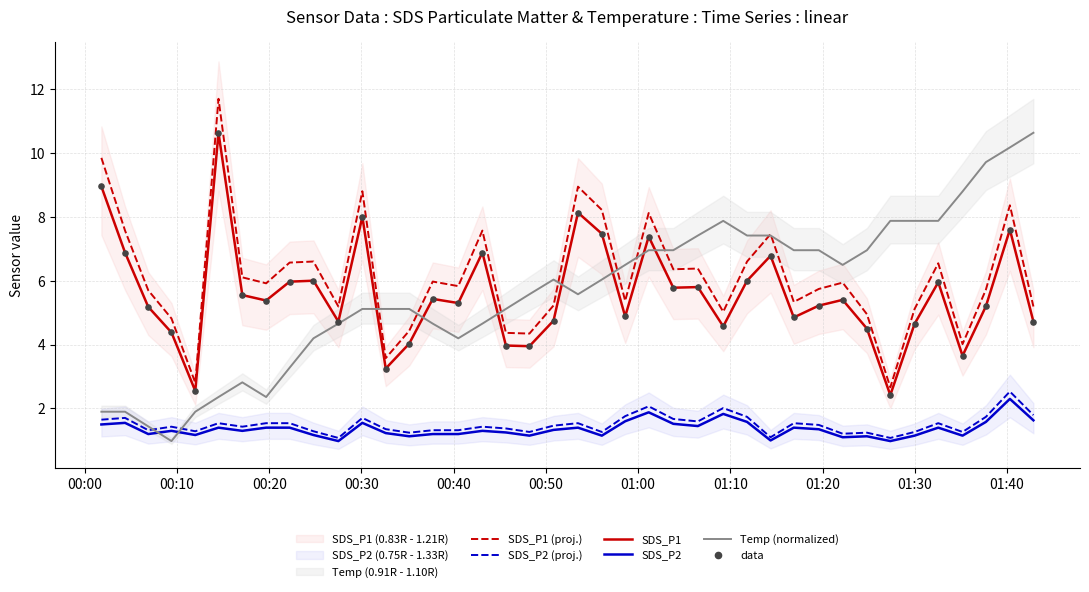

Which series has the widest spread of Y values?

Temp (normalized)